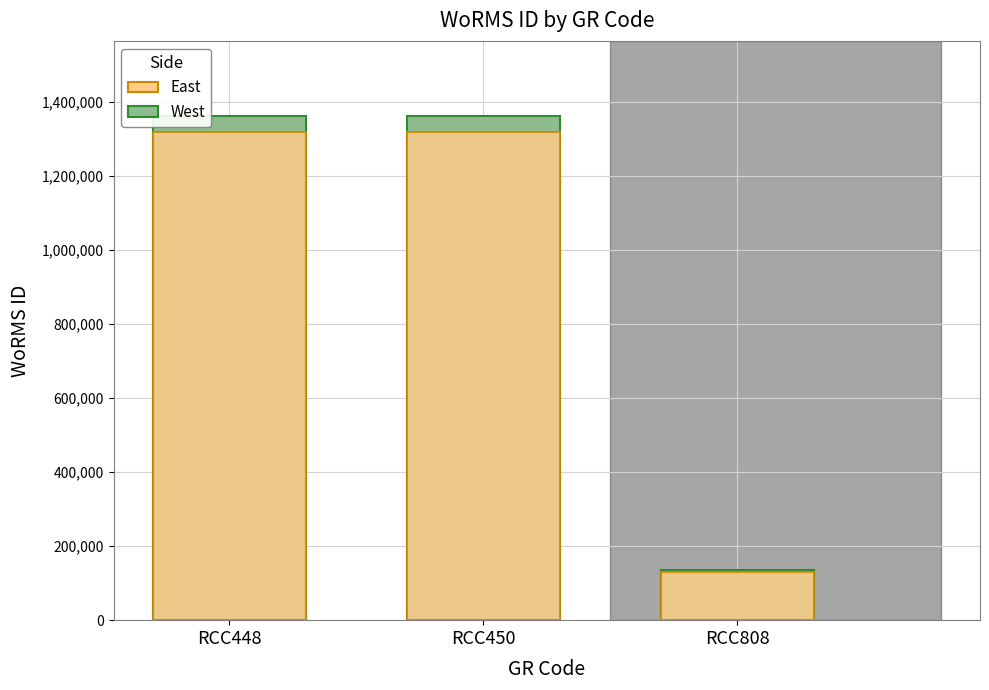

What is the total value across all series at RCC448?

2681512.8